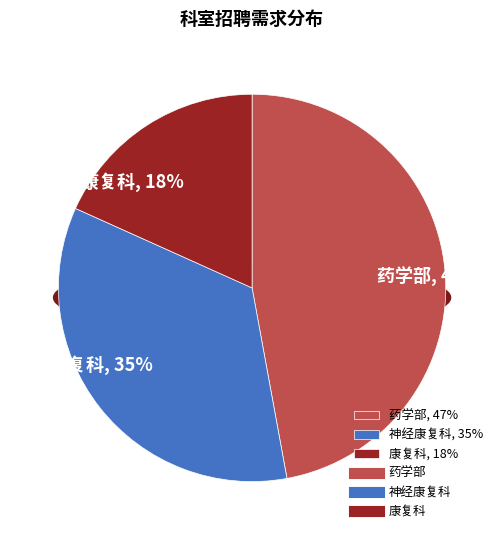

Which slice is the largest?

药学部